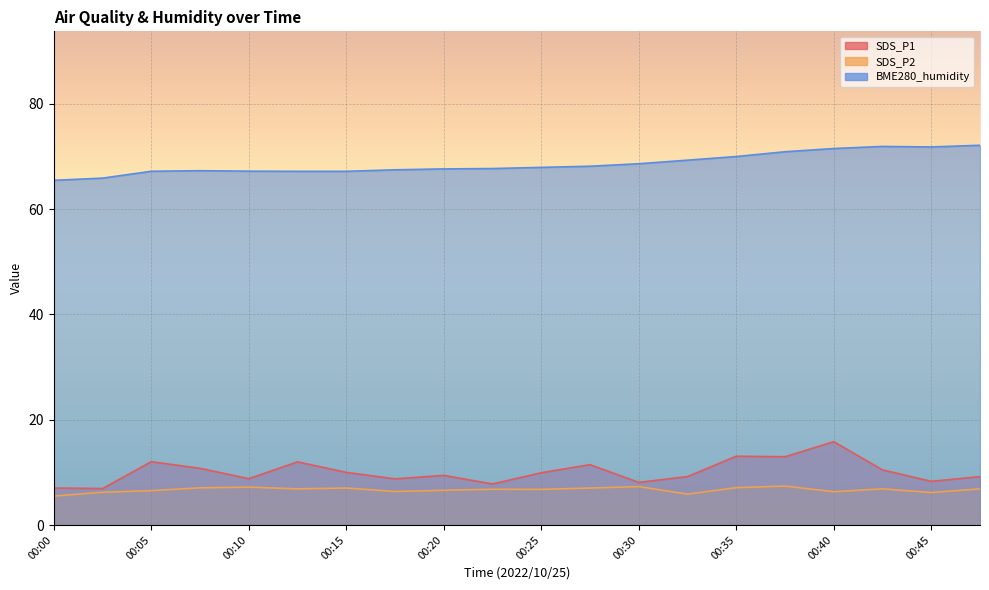

What is the sum of the SDS_P1 values at 00:05 and 00:35?

25.1